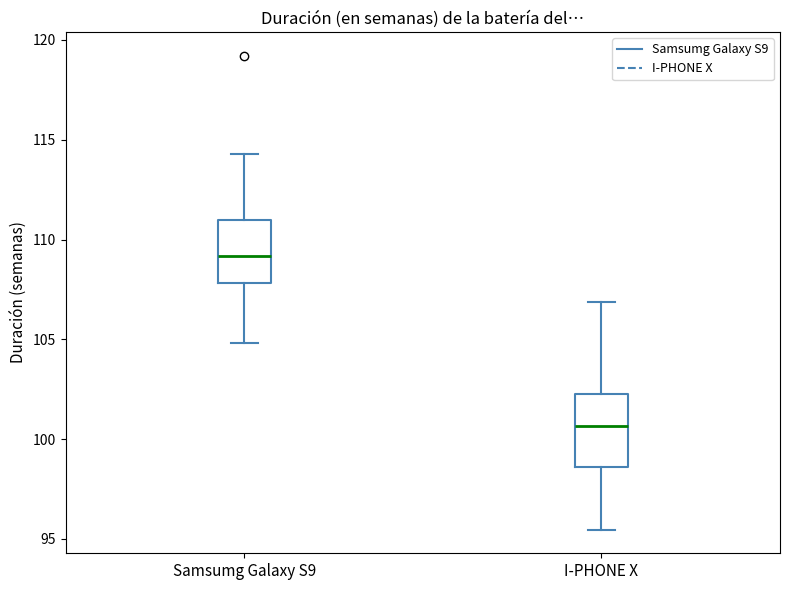

Which box has the highest median line?

Samsumg Galaxy S9